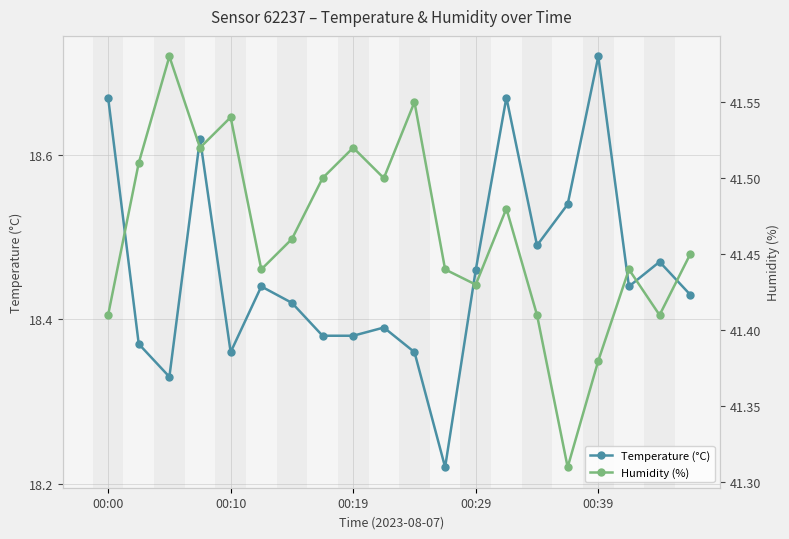

True or false: Temperature (°C) has more than 0 points higher than both neighbors.

True